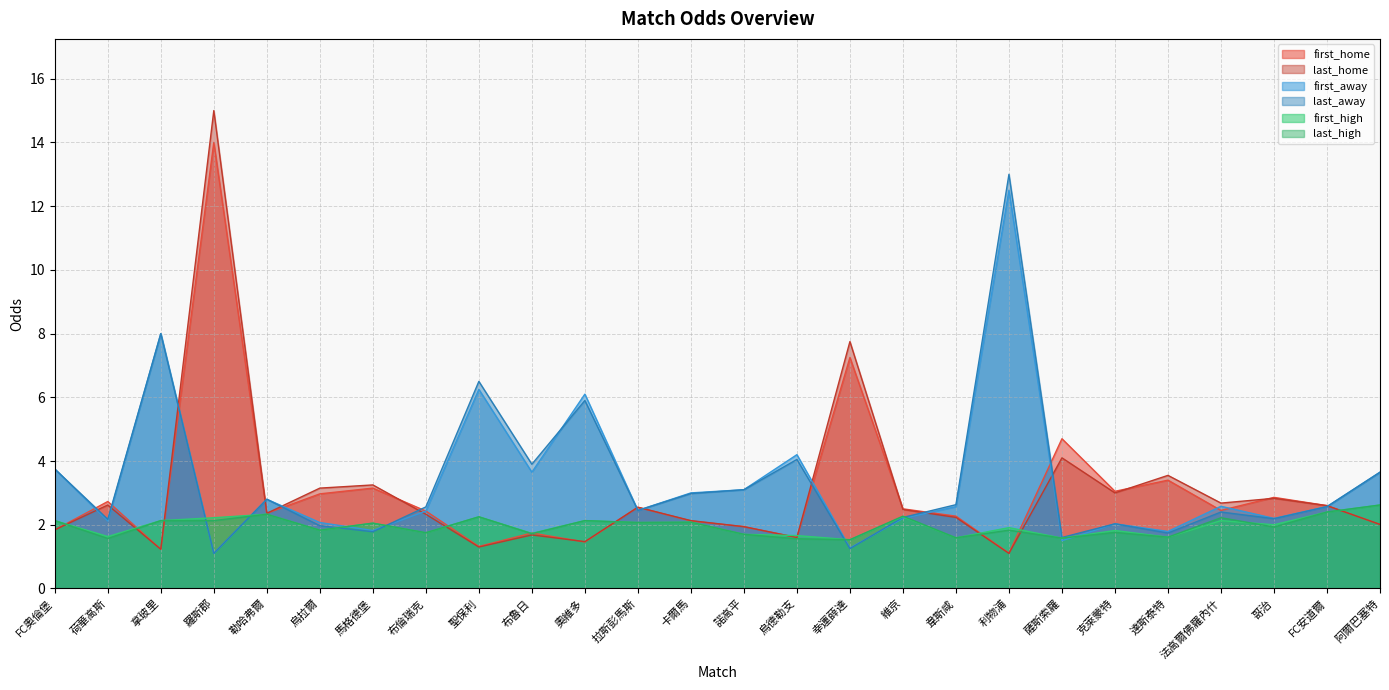

What is the label of the 25th point from the left?

FC安道爾